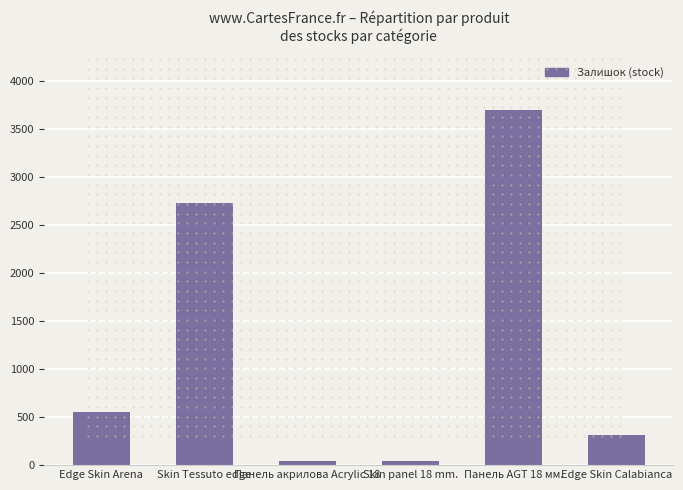

Reading right to left, transcribe all the data shown in this chart.

312	3694	41	41	2734	550